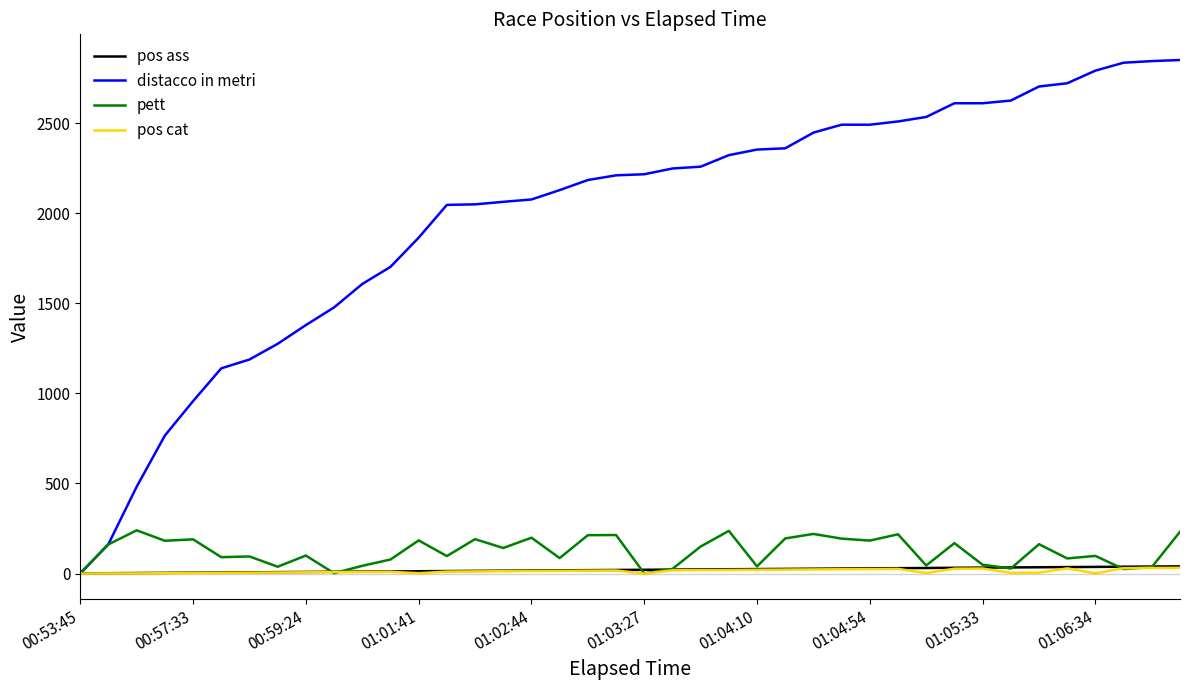

Which series has the largest total across all categories?

distacco in metri